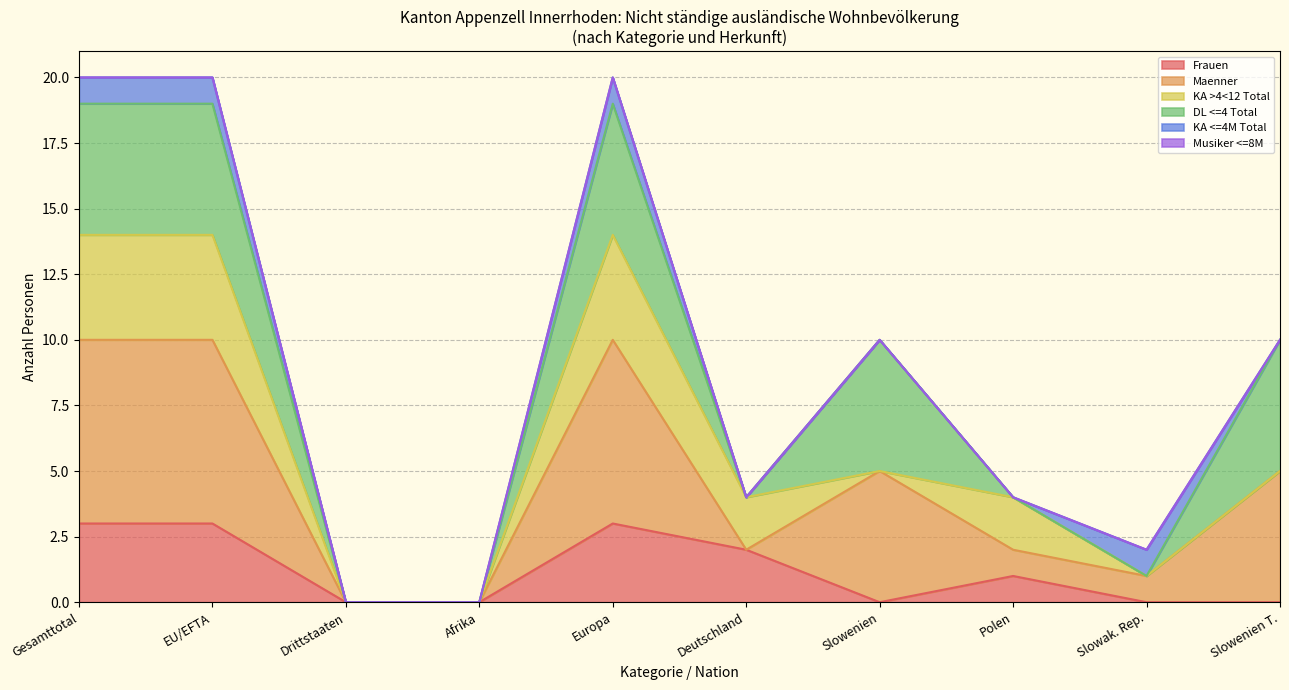

The value of Frauen at Gesamttotal is 3. True or false?

True